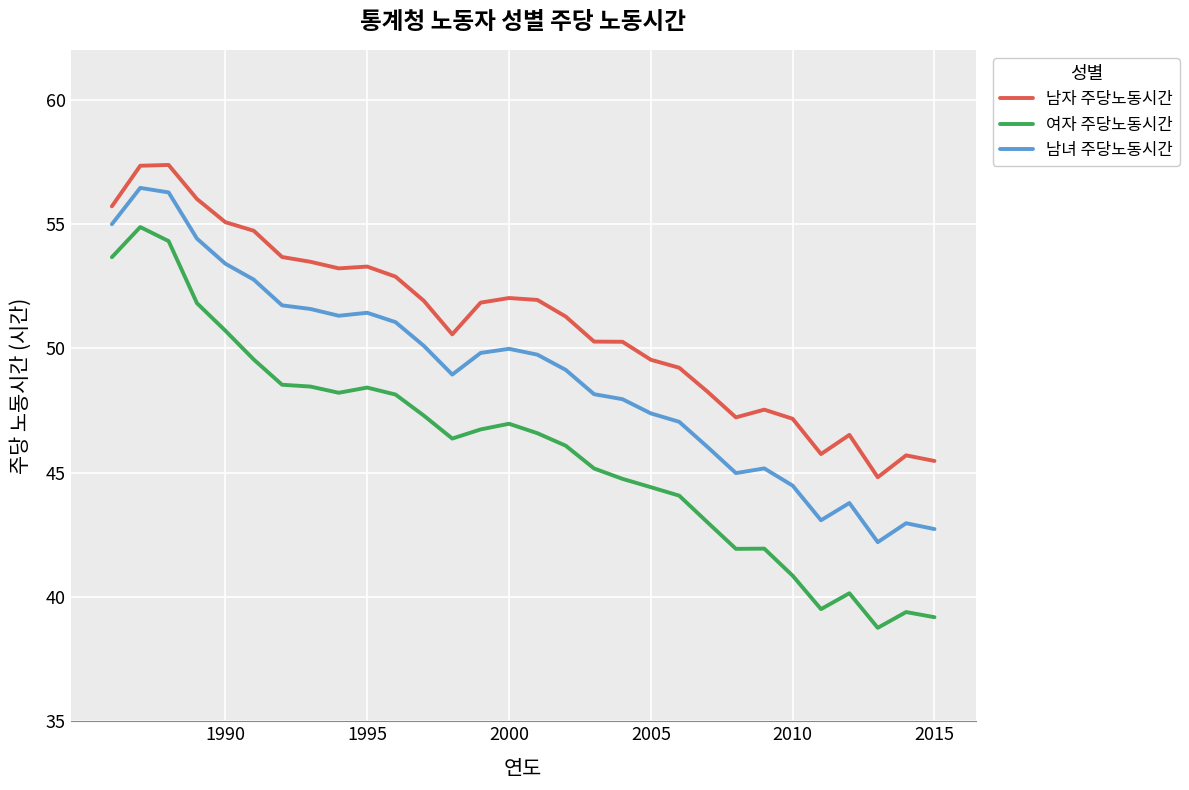

Does the chart have visible grid lines?

Yes